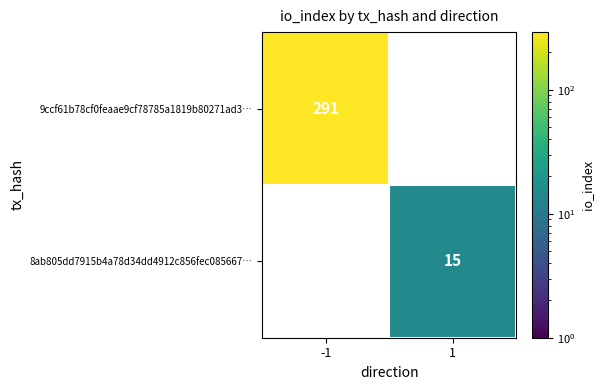

Is the value of 8ab805dd7915b4a78d34dd4912c856fec085667… at 1 greater than the value of 9ccf61b78cf0feaae9cf78785a1819b80271ad3… at -1?

No